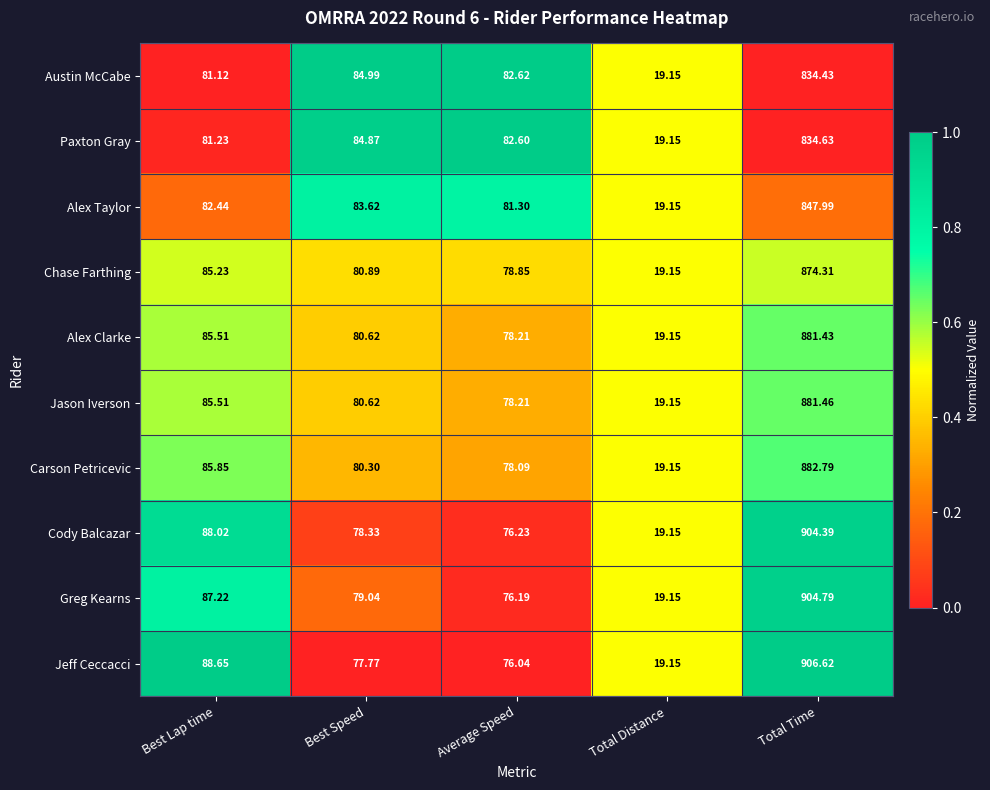

Which label corresponds to the largest value in the chart?

Total Time